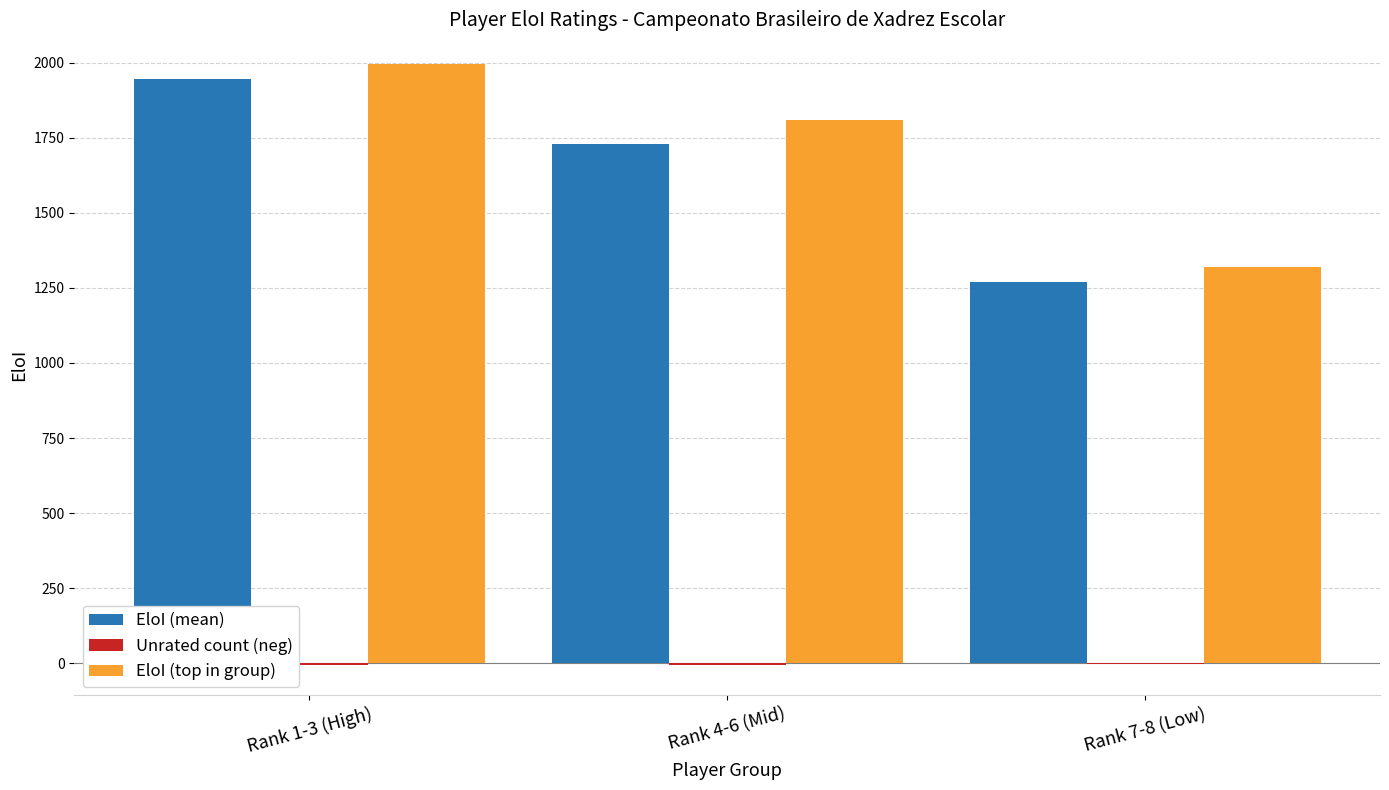

How many distinct data groups are displayed?

3